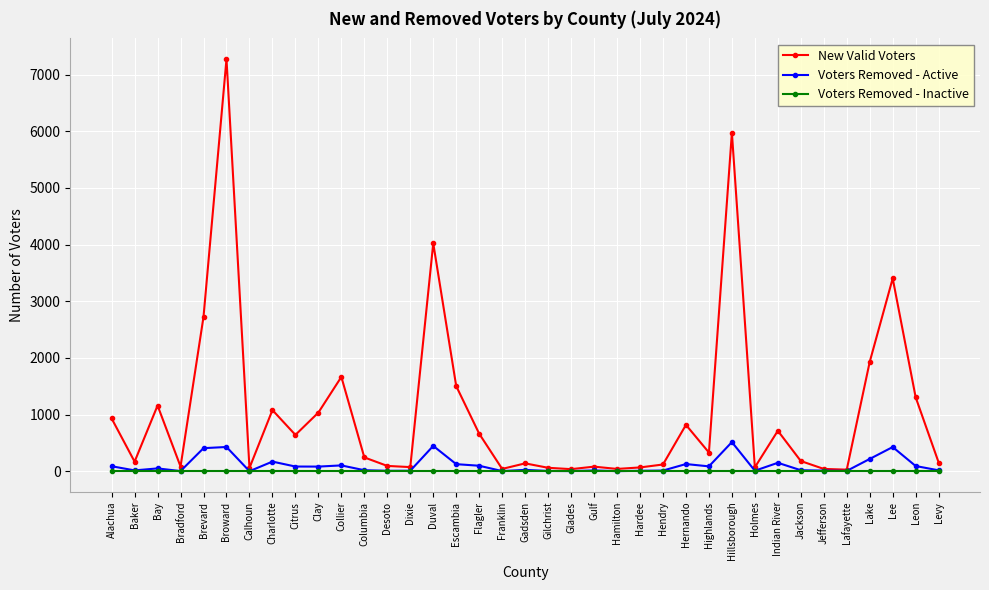

Is it true that Voters Removed - Active equals 94 at Leon?

True